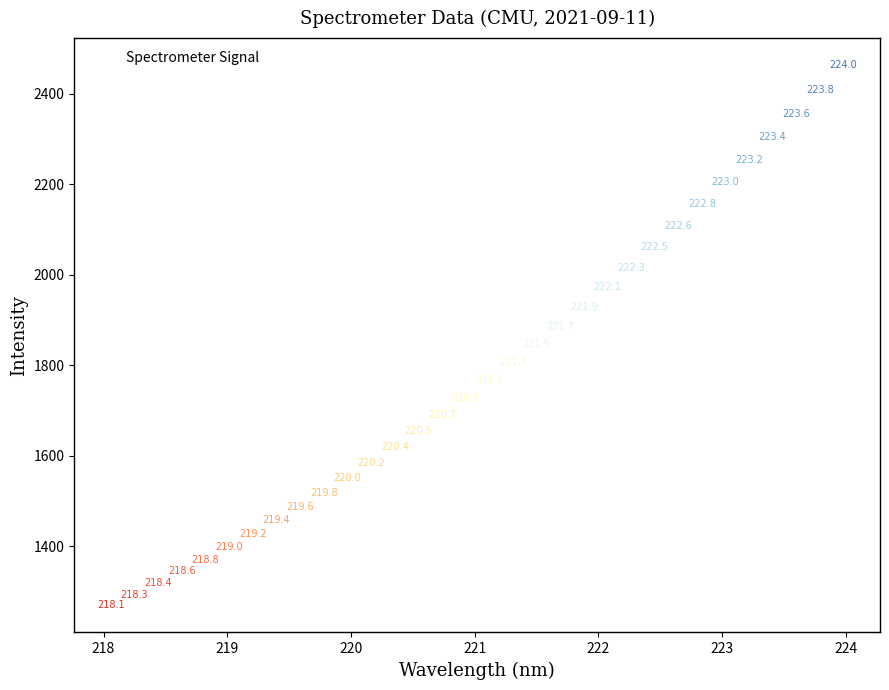

What is the range of X values (max minus min)?

5.9